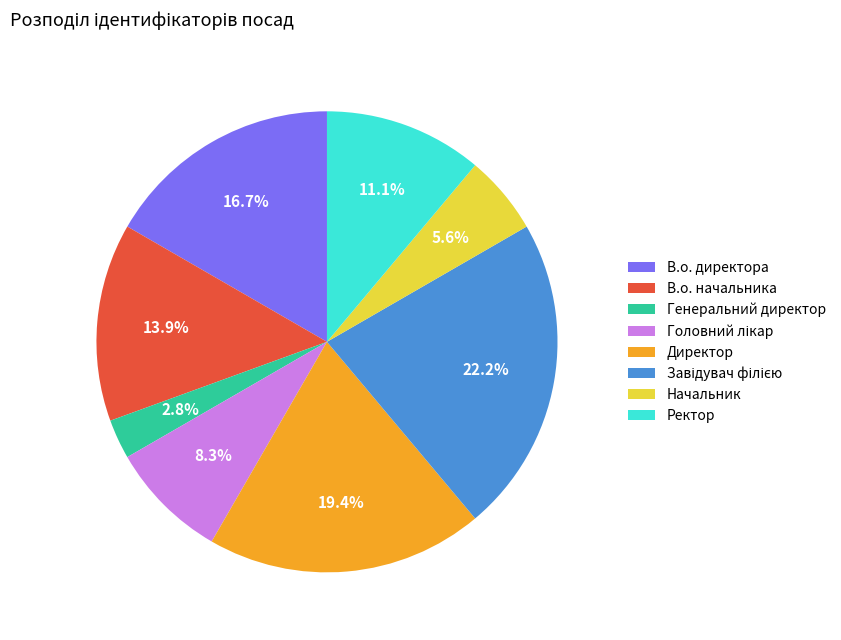

To the nearest percent, what percentage of the pie is В.о. начальника?

14%